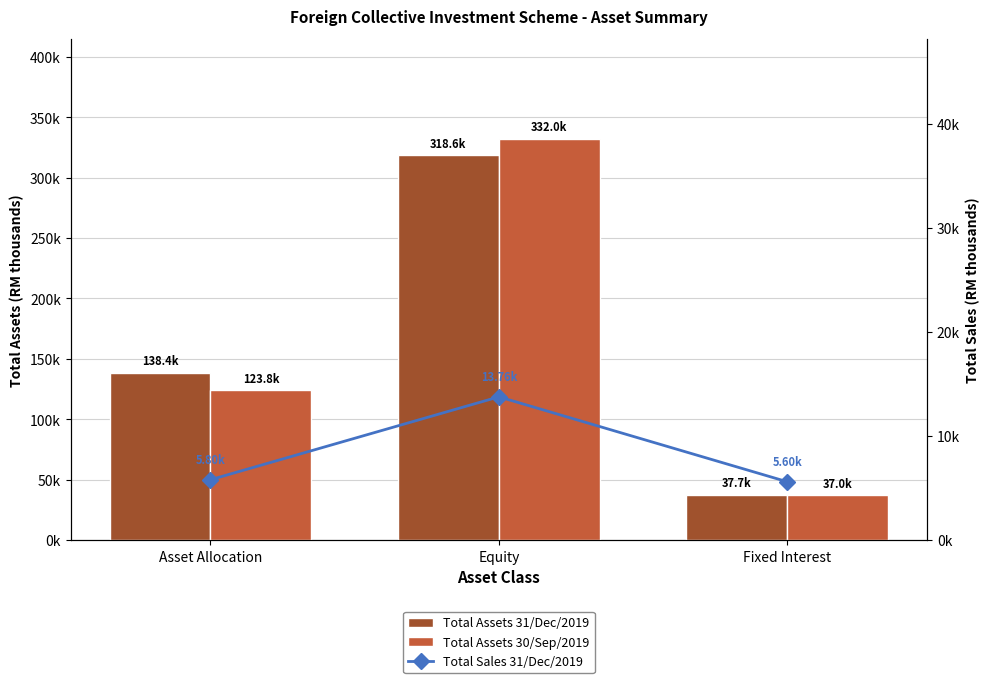

How many data points does each series have?

3